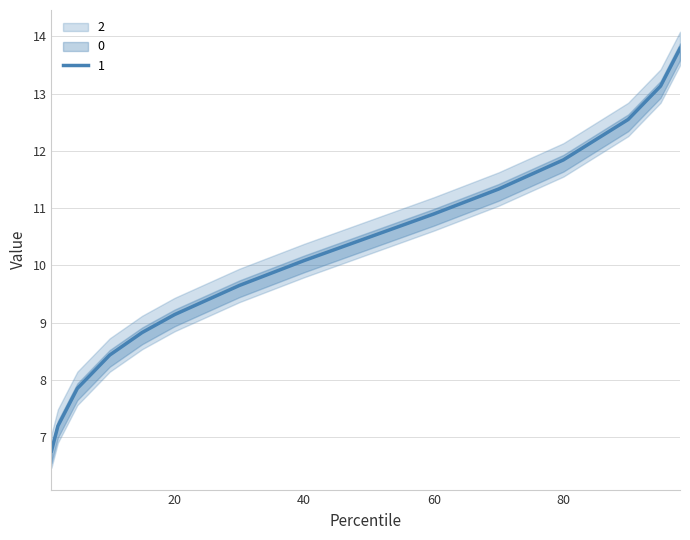

At which label is 0 closest to 9?

20